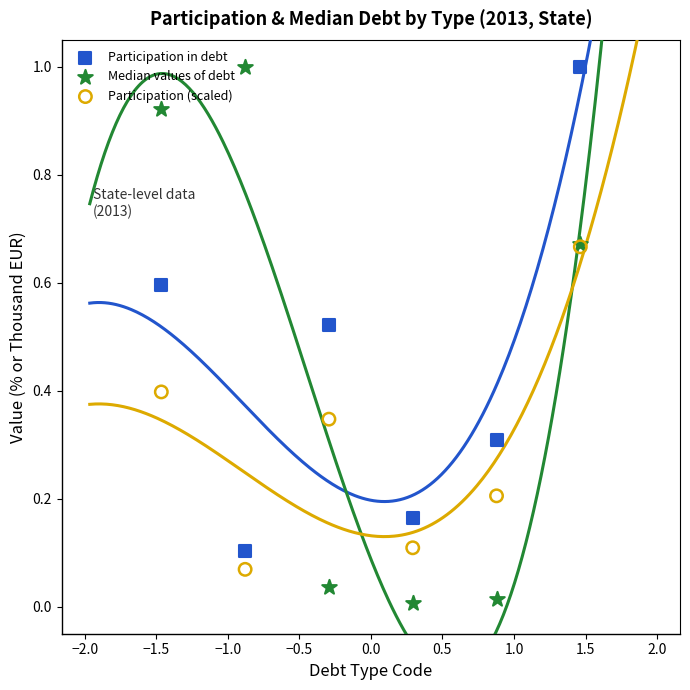

Which series contains the lowest Y value?

Median values of debt